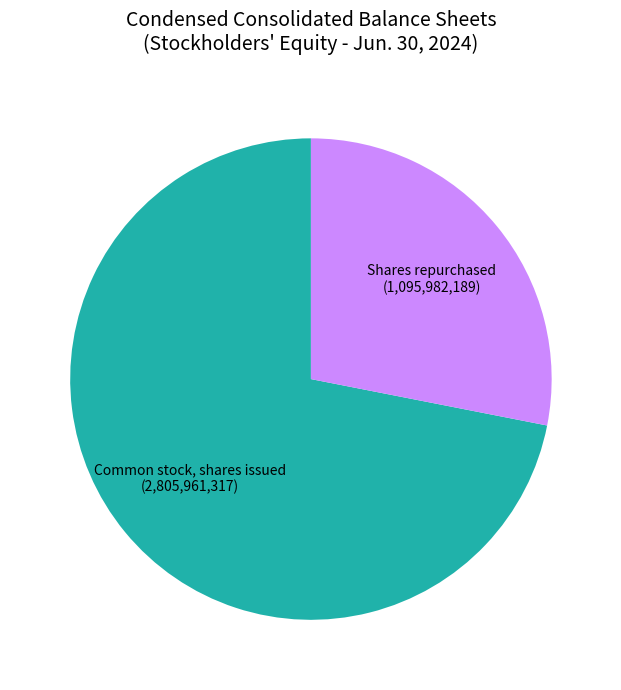

Is there a majority slice in this chart?

Yes